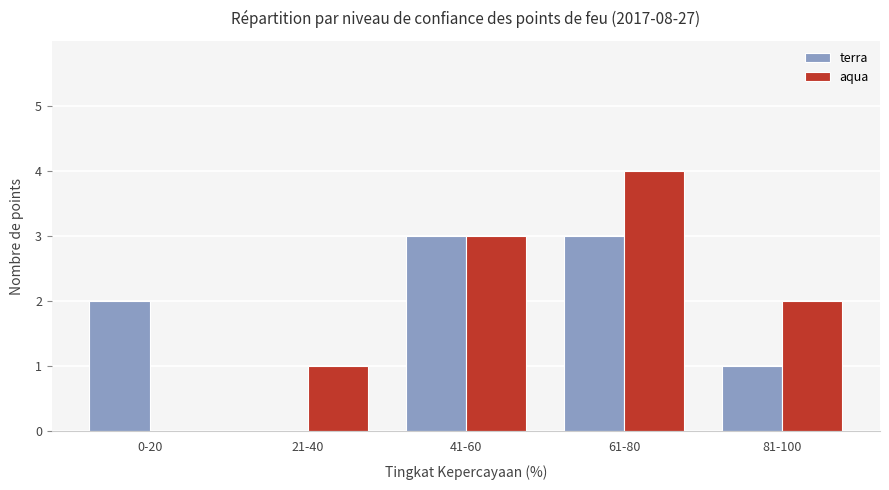

At which label does aqua reach its peak?

61-80